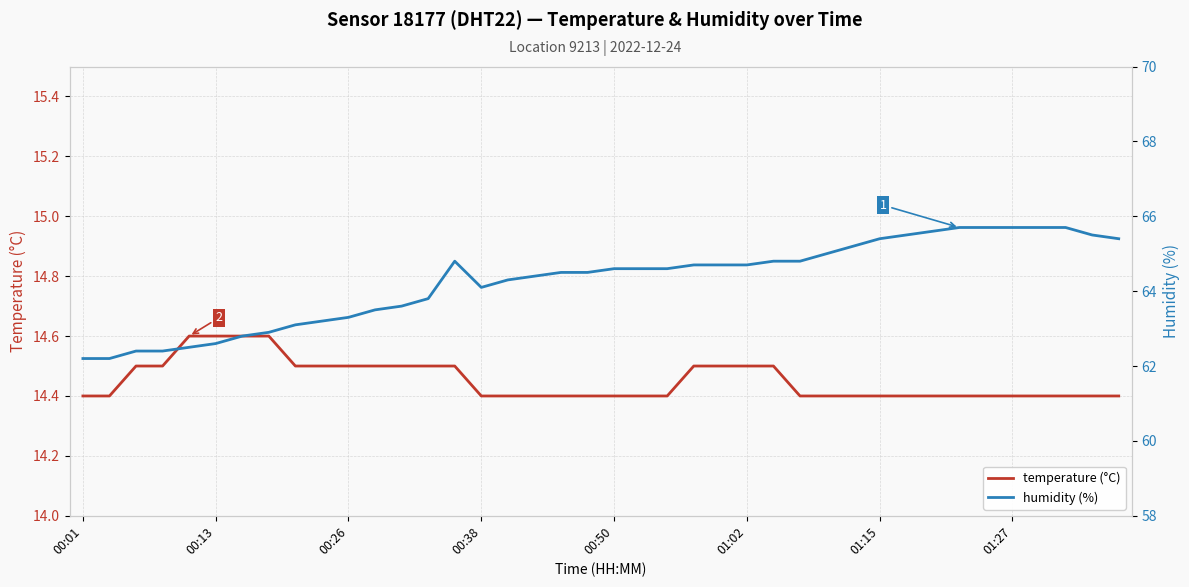

How many distinct data groups are displayed?

2